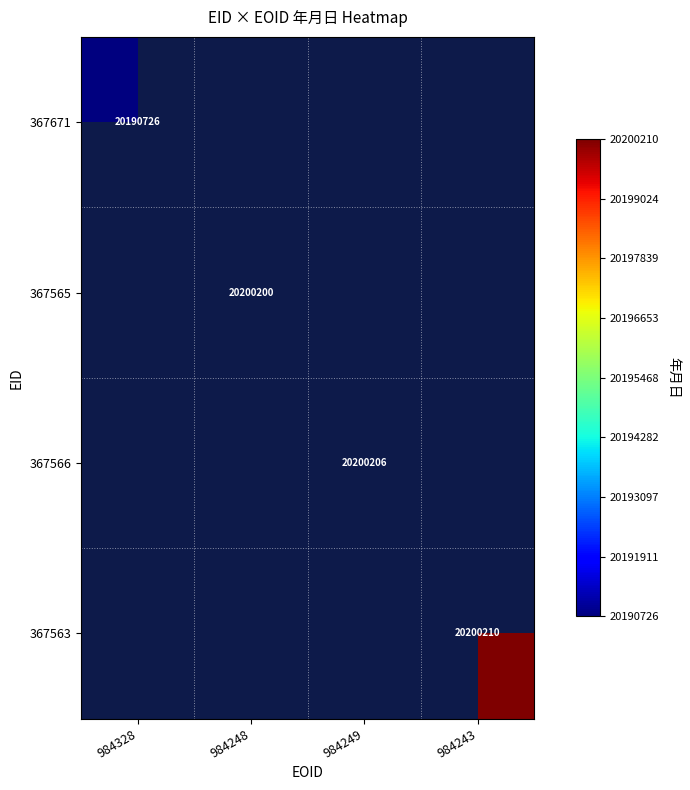

How many distinct data groups are displayed?

4